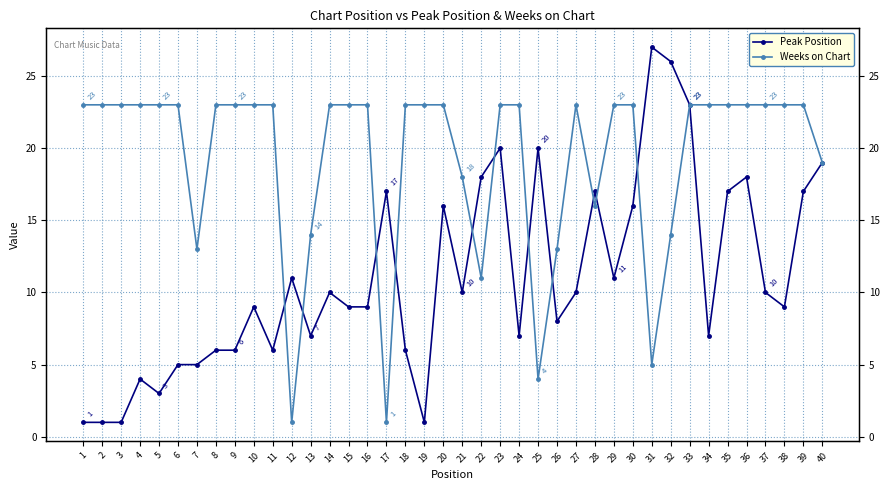

What is the value of the Weeks on Chart point at the 18th from the left?

23